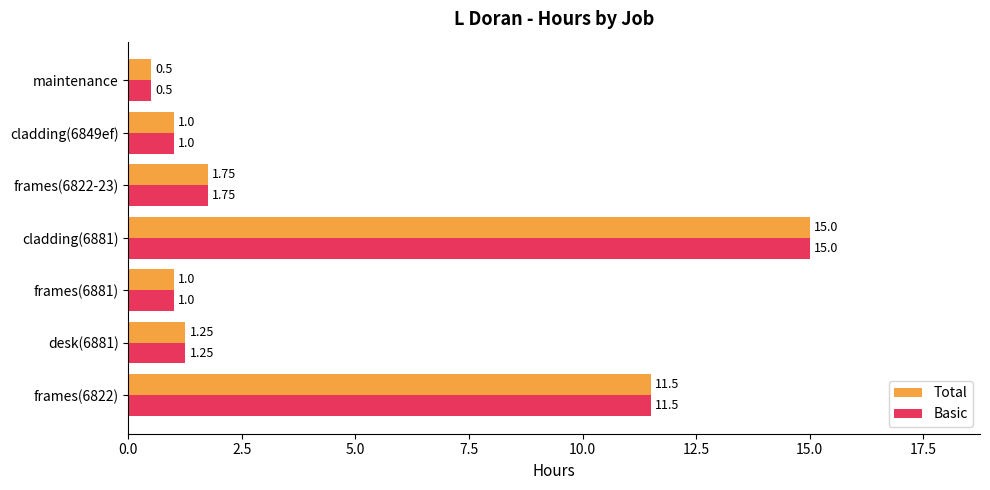

How many categories are shown in the chart?

7